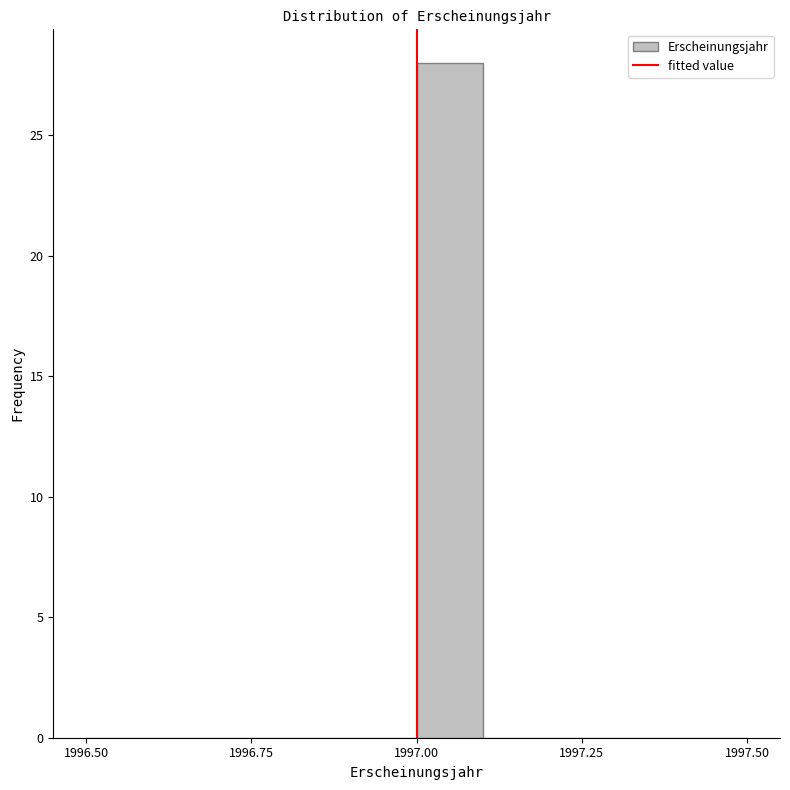

Around what value on the x-axis is the tallest bar? Give the approximate position of its centre, as read against the axis.

1997.05